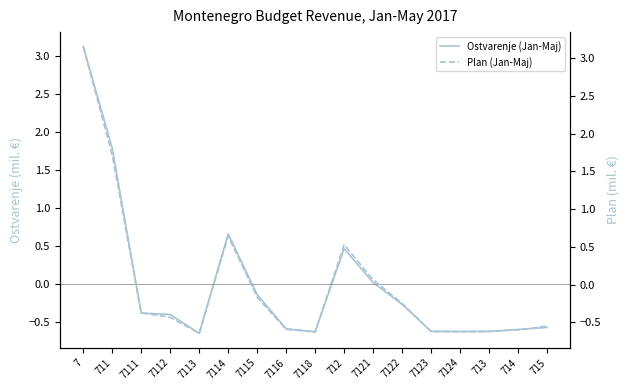

After their last crossing, which series has the higher values: Plan (Jan-Maj) or Ostvarenje (Jan-Maj)?

Plan (Jan-Maj)